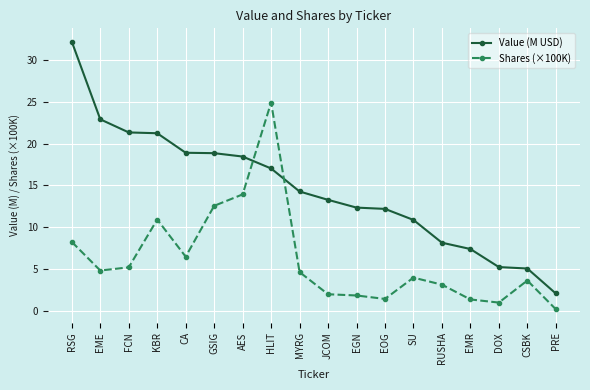

What is the difference between the second highest and second lowest values in the Shares (×100K) series?

13.0